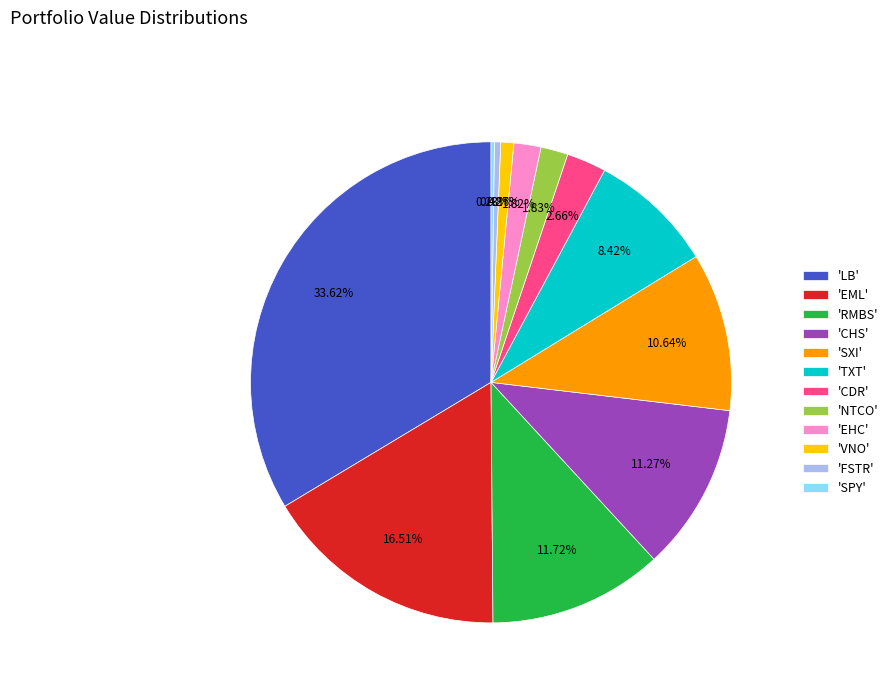

Is there a majority slice in this chart?

No